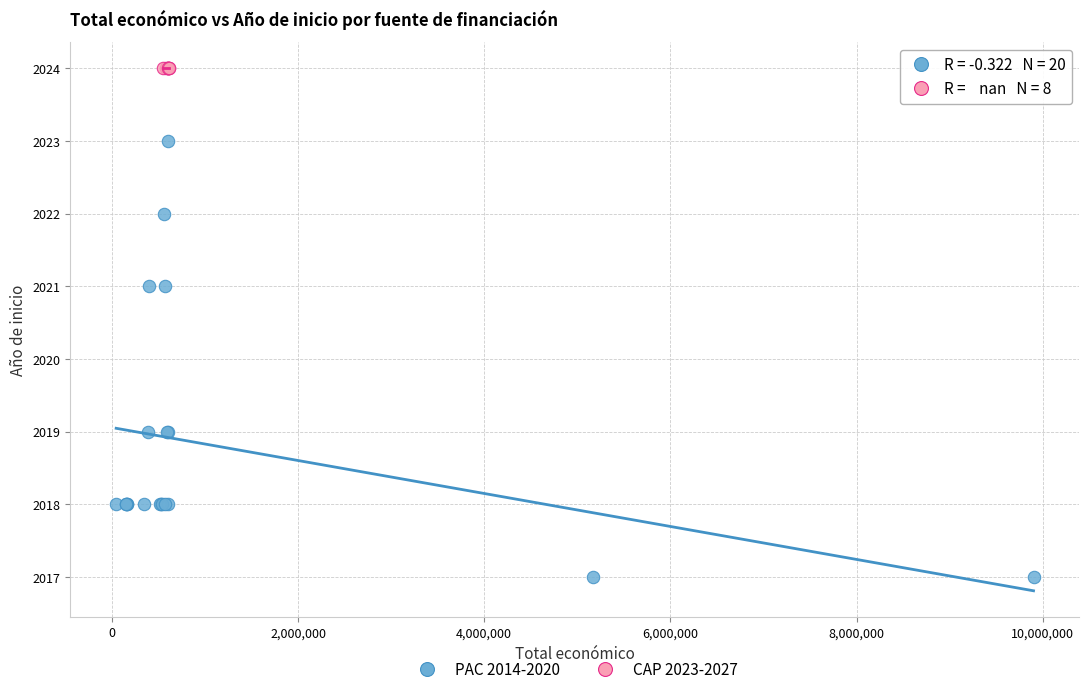

Which series reaches the maximum Y coordinate?

CAP 2023-2027